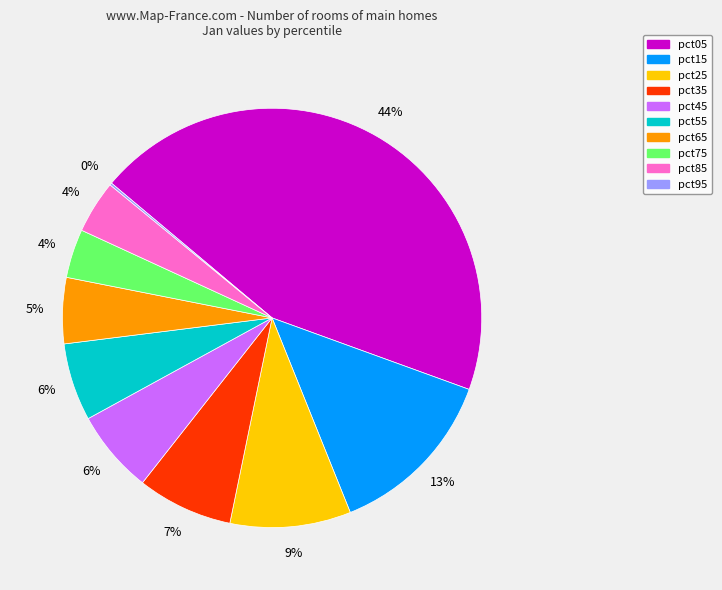

To the nearest percent, what is the difference between the pct15 and pct35 slice percentages?

6%